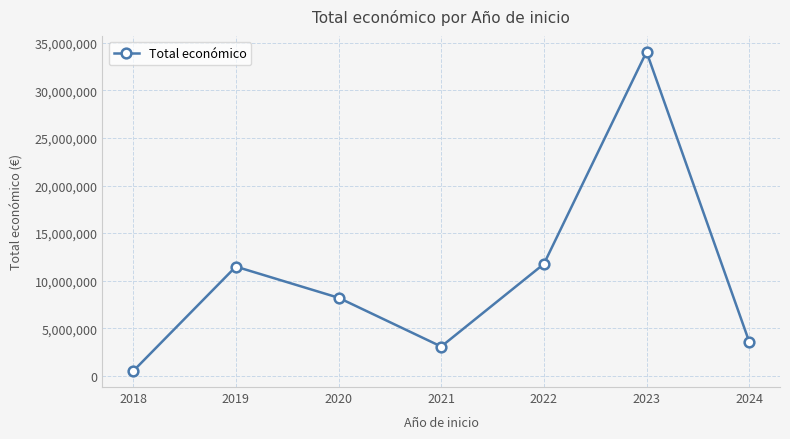

Which category has the highest value across all series?

2023